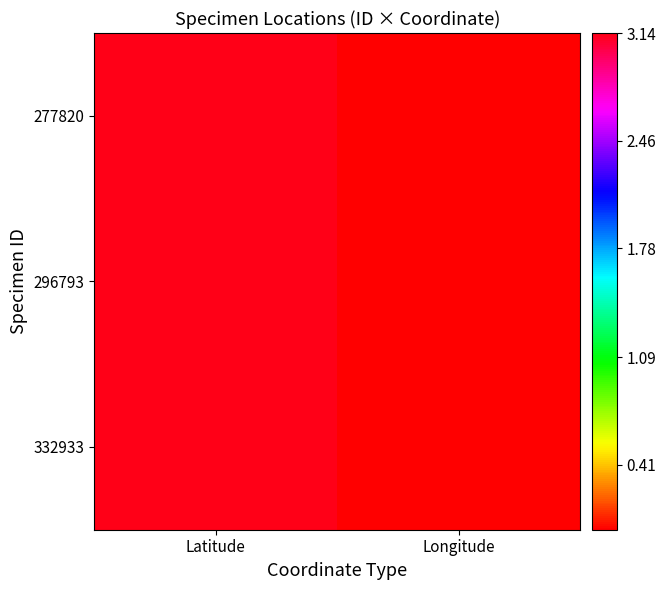

How many categories are shown in the chart?

2